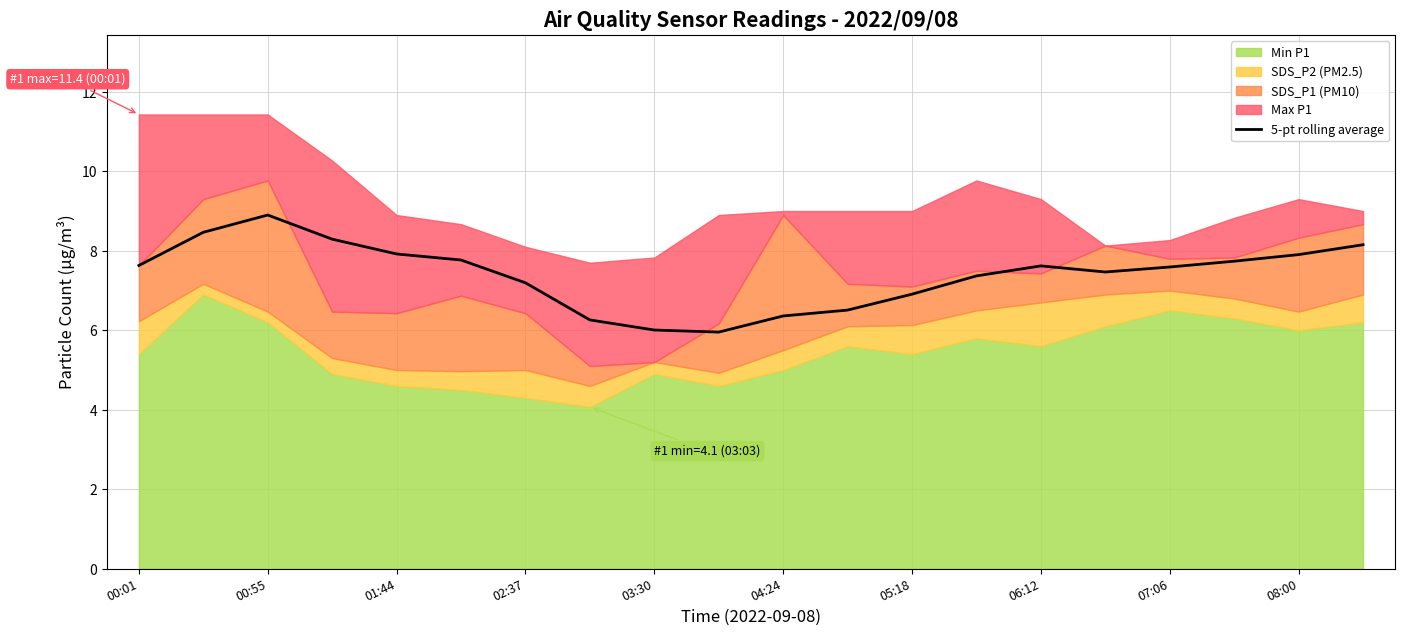

What is the difference between the maximum and second lowest values?

2.9